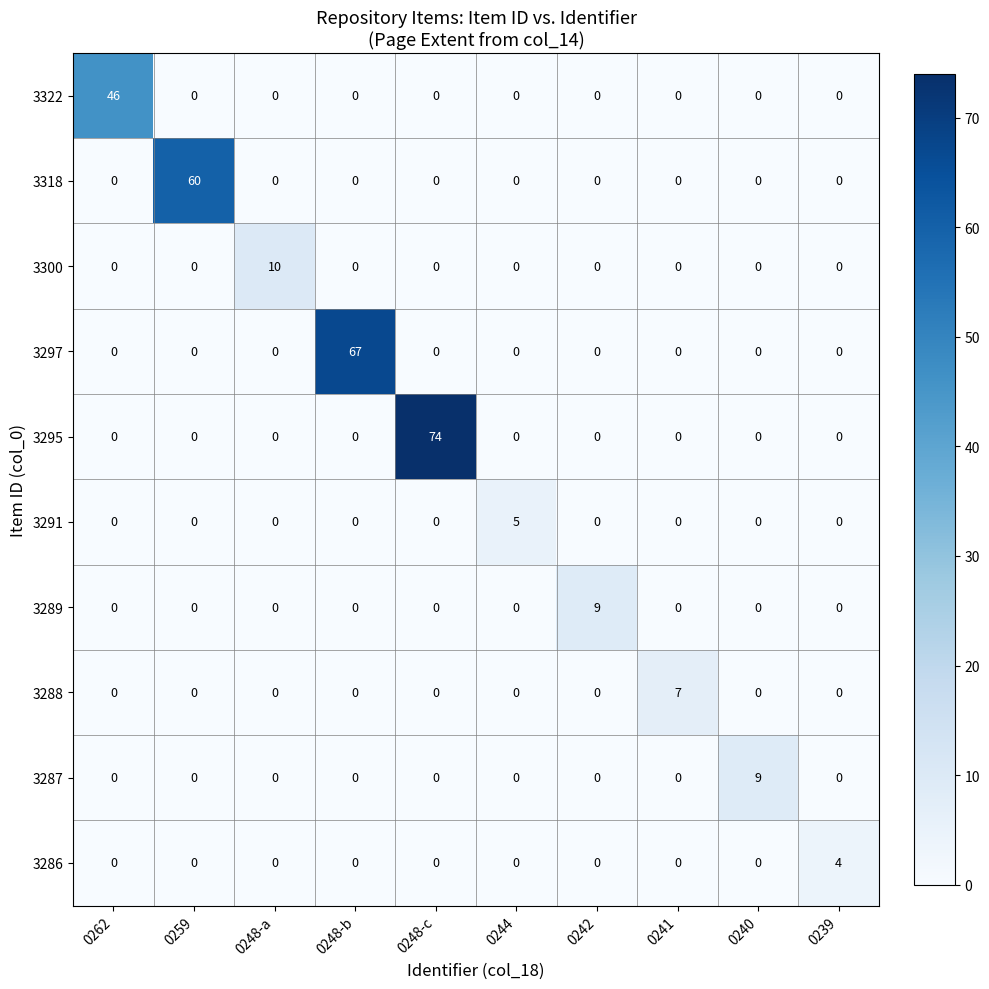

What is the difference between the highest and lowest values at 0239?

4